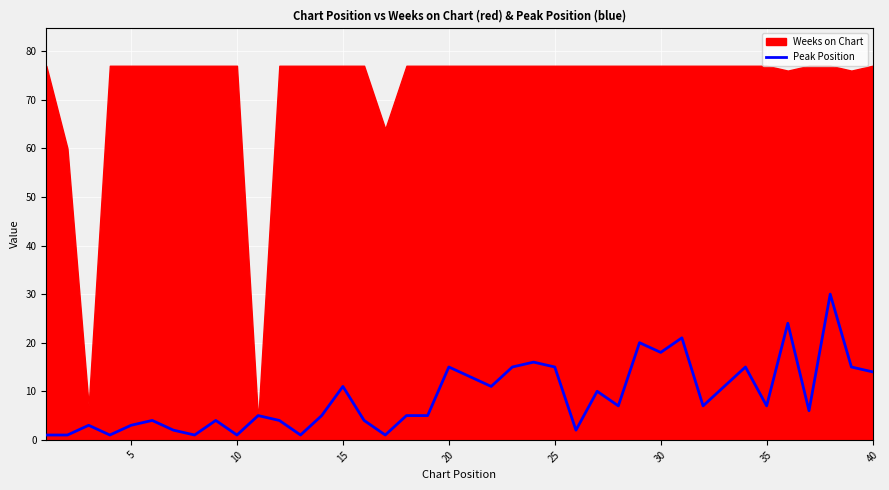

Is it true that Peak Position equals 7 at 35?

True